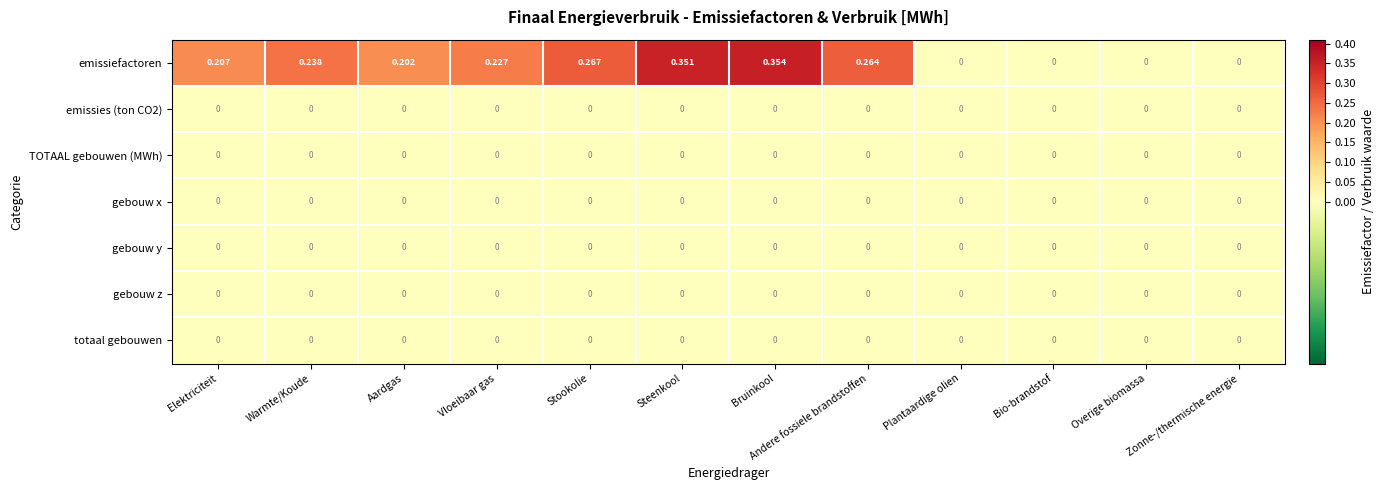

Which series has the largest range (max minus min)?

emissiefactoren